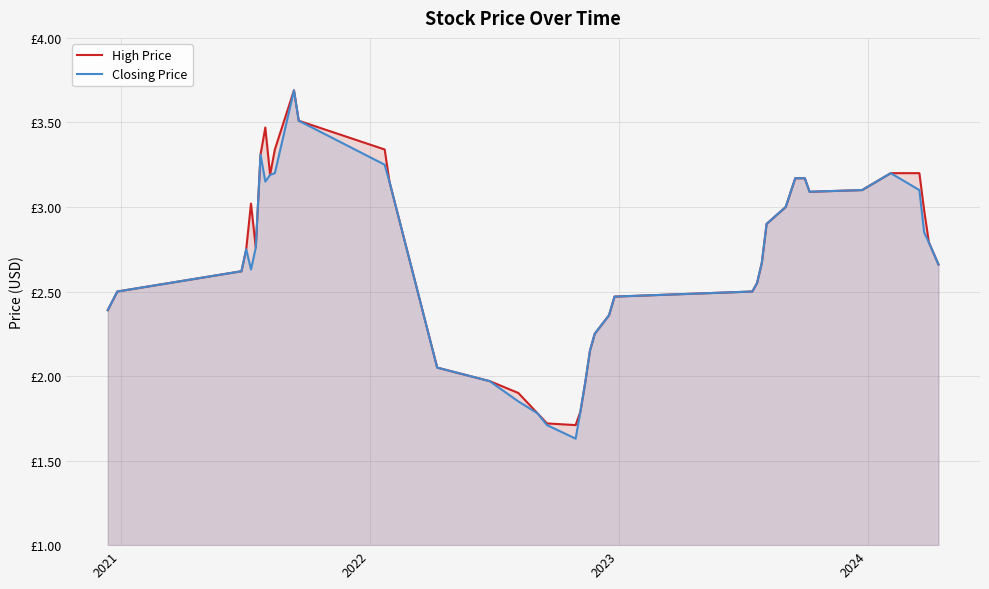

What is the smallest value displayed?

1.6